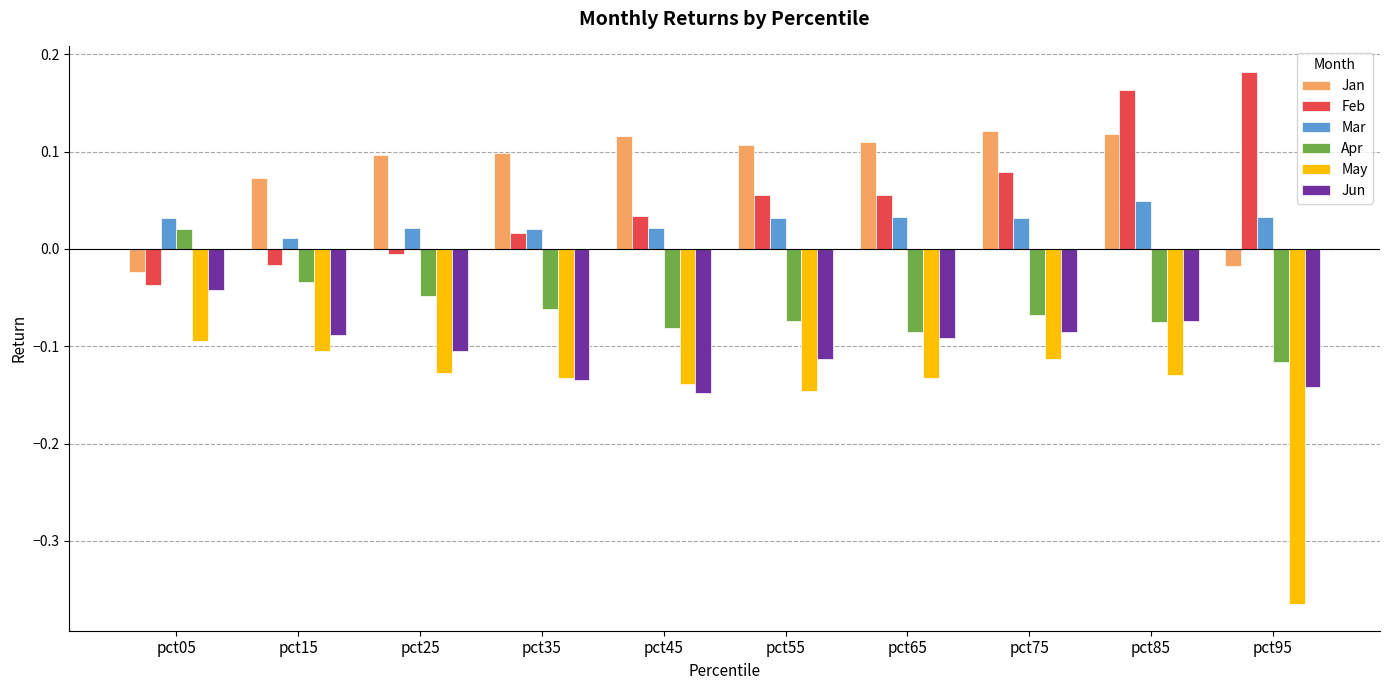

At how many categories does at least one series exceed 0?

10